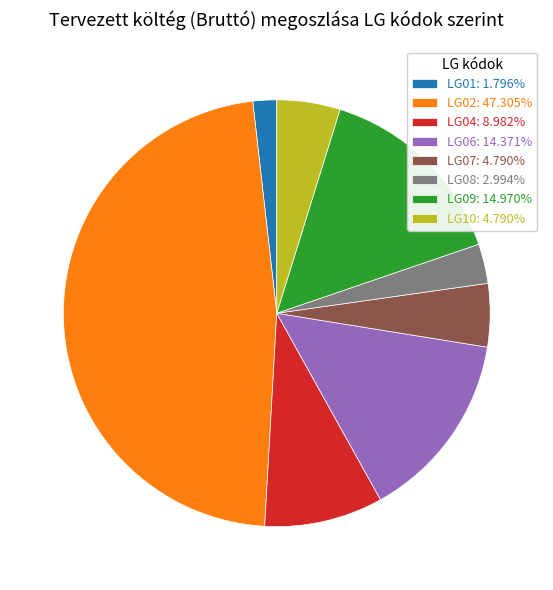

Combined, do LG06: 14.371% and LG07: 4.790% account for over 50%?

No